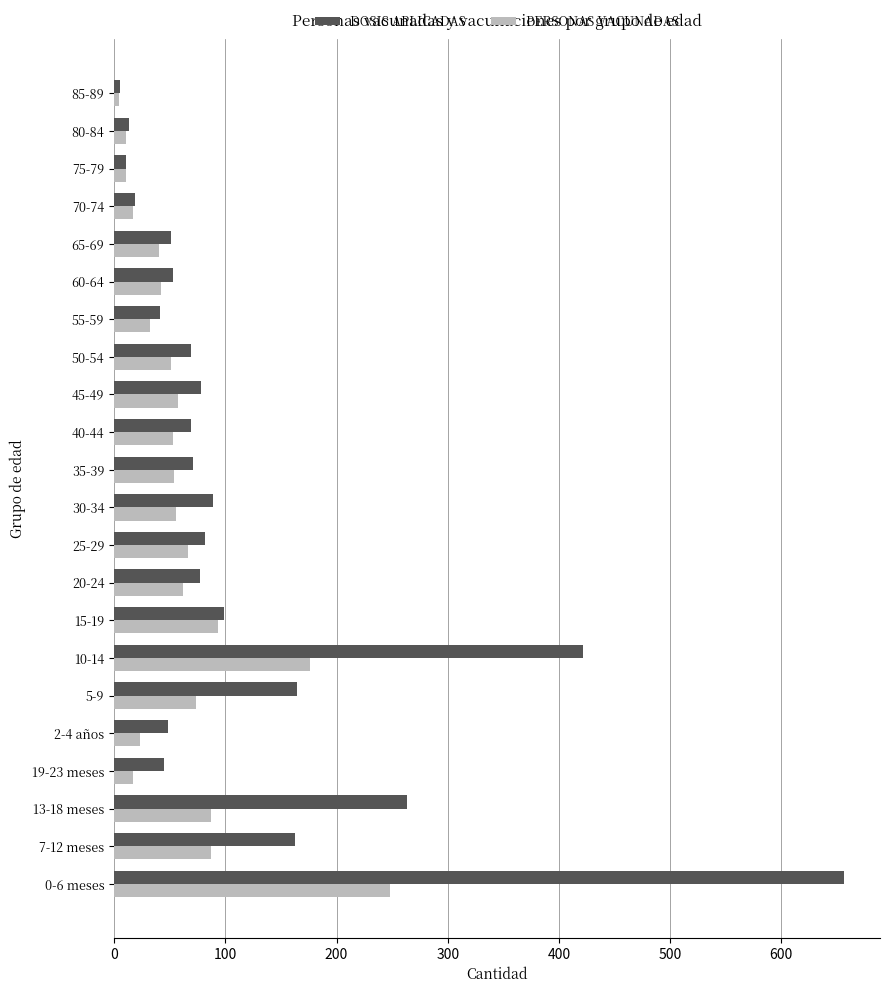

What is the greatest value displayed?

656